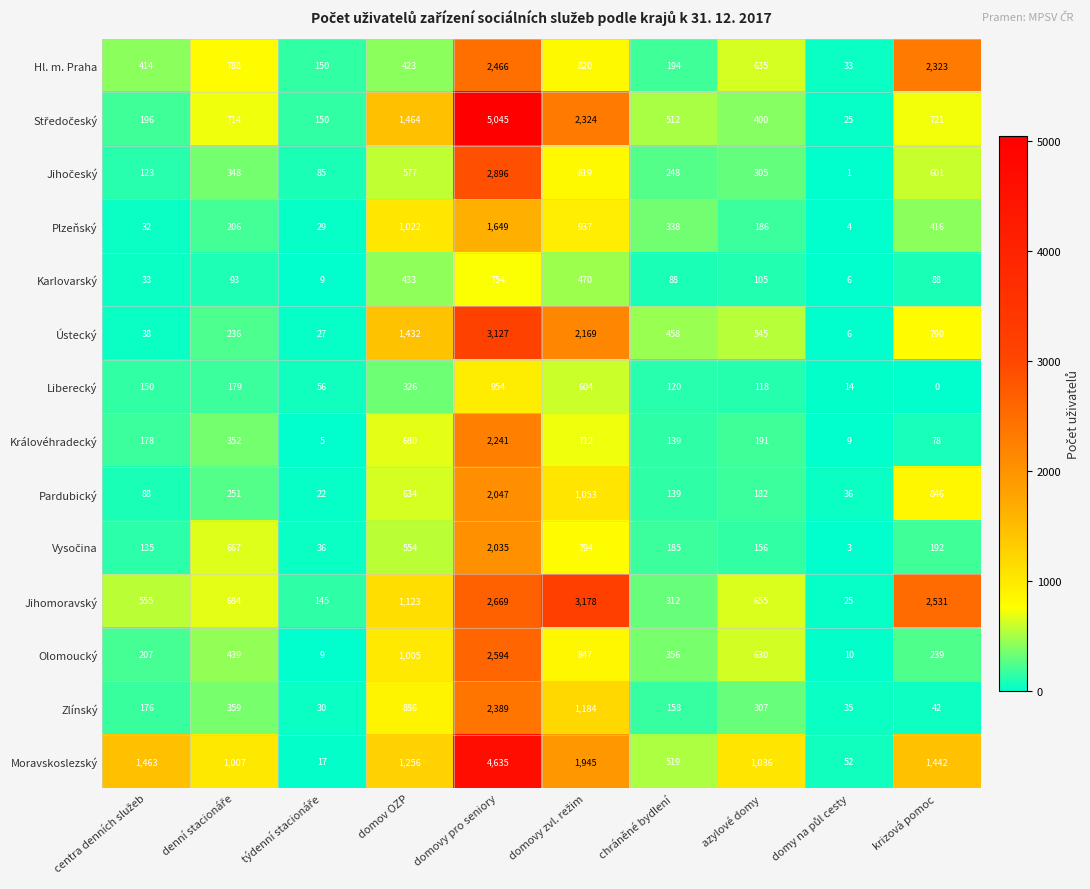

How many categories are shown in the chart?

10